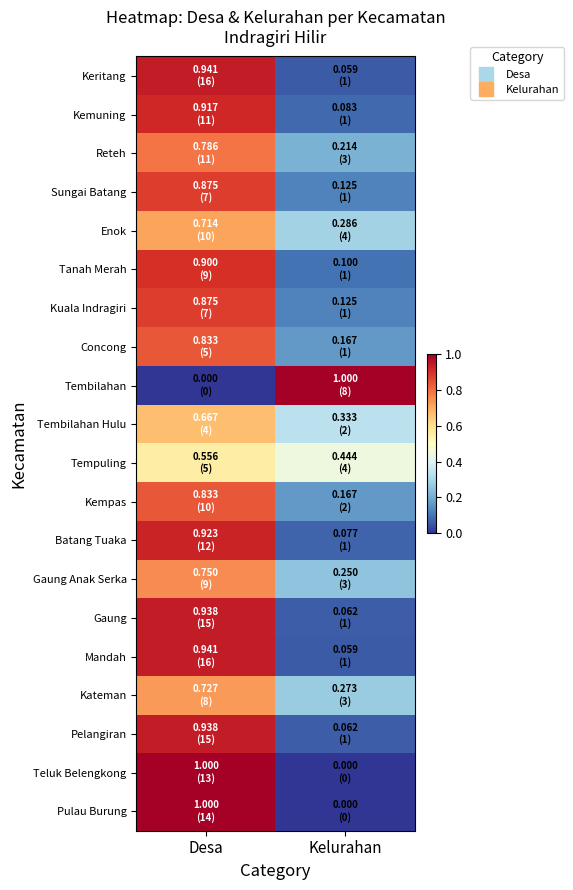

What is the total value across all series at Desa?

16.1